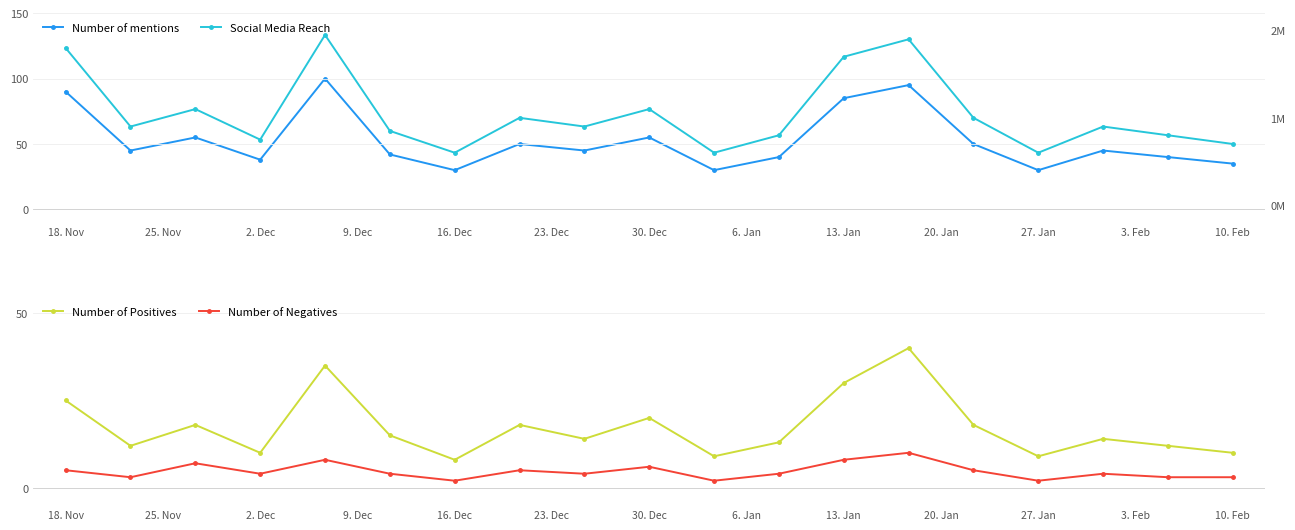

What is the minimum value for Number of Positives?

8